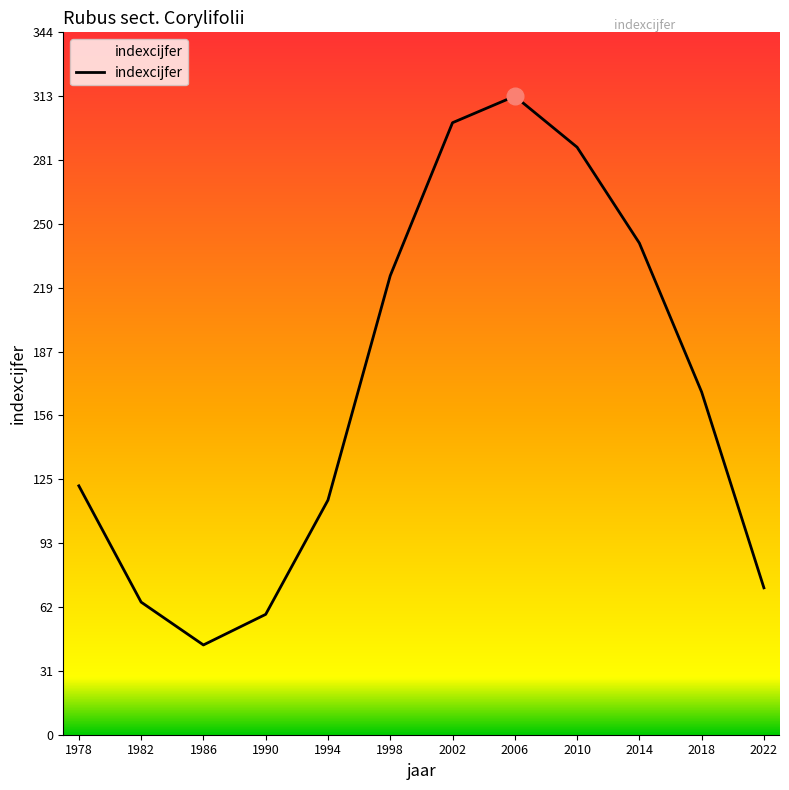

At which category does the data reach its first local valley?

1986